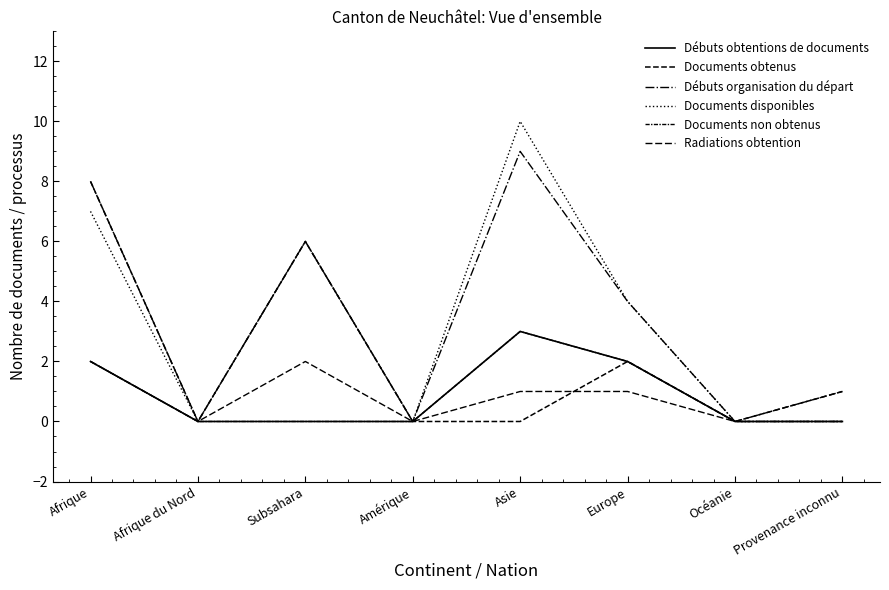

Does the chart have visible grid lines?

No